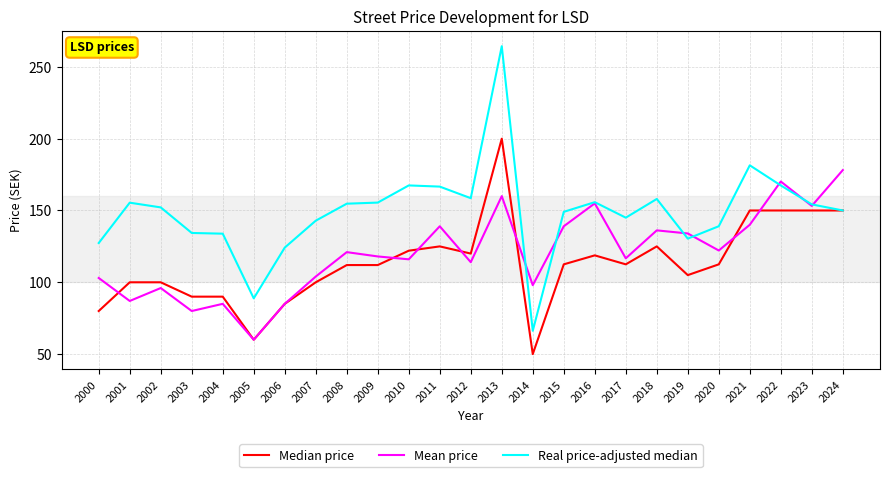

Which category has the lowest value in the Median price series?

2014